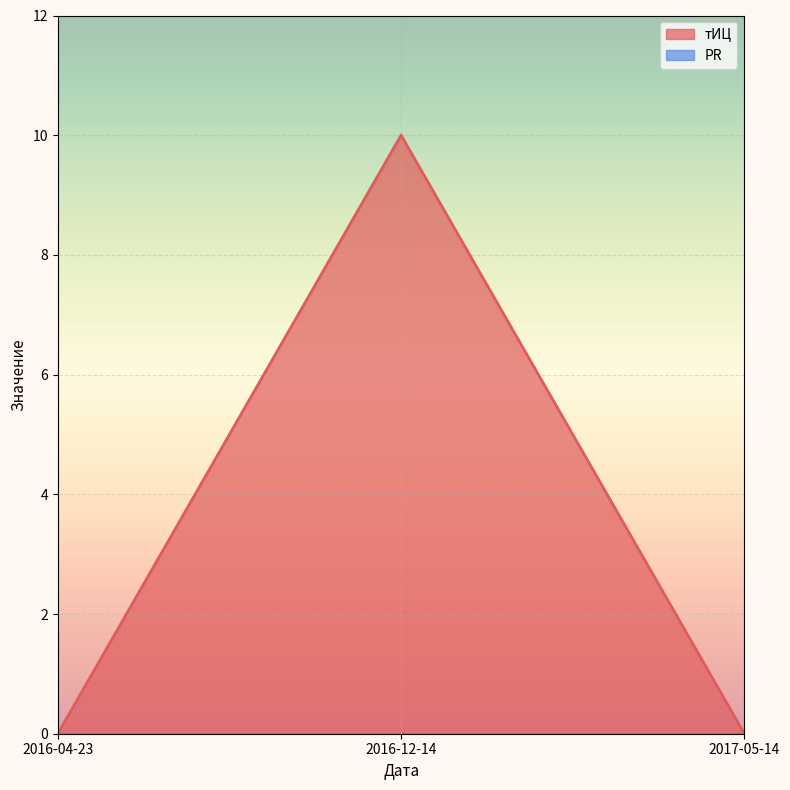

Rank the categories by value from lowest to highest.

2016-04-23, 2017-05-14, 2016-12-14